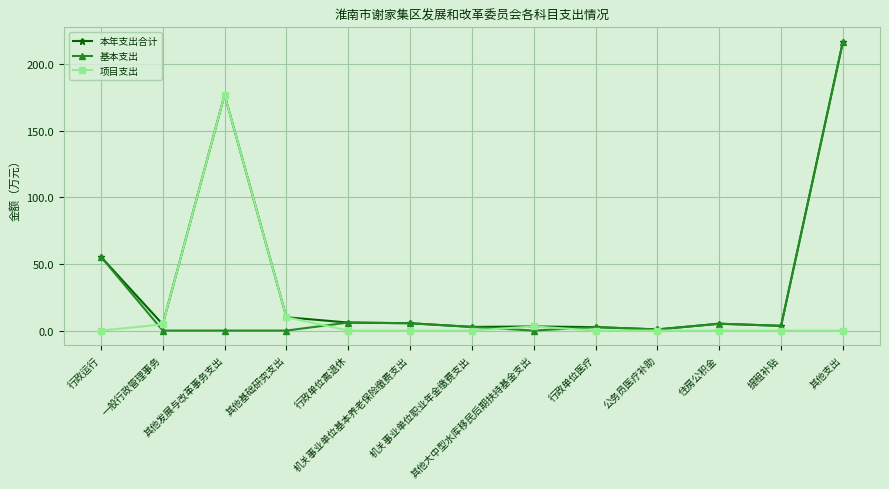

What is the greatest value displayed?

216.9